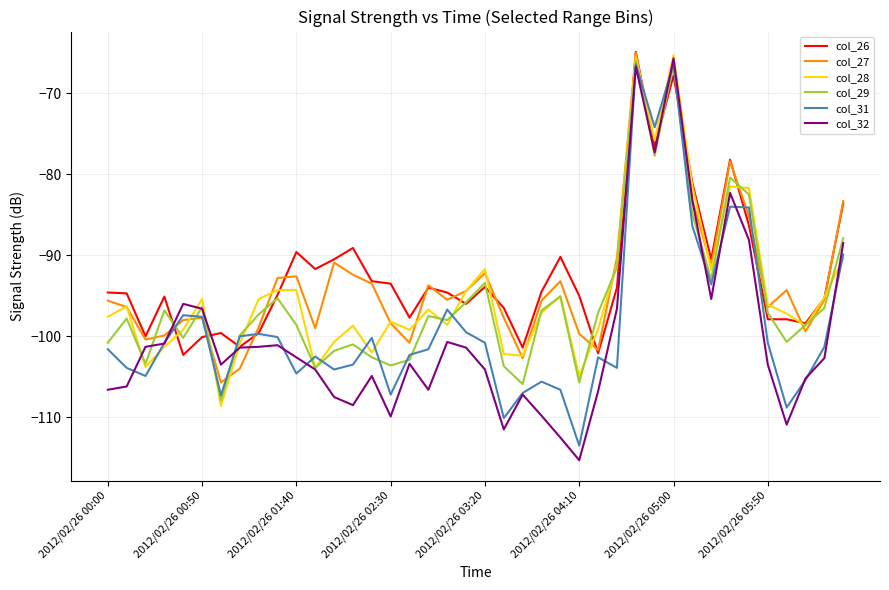

What is the highest value of the col_31 series?

-66.4